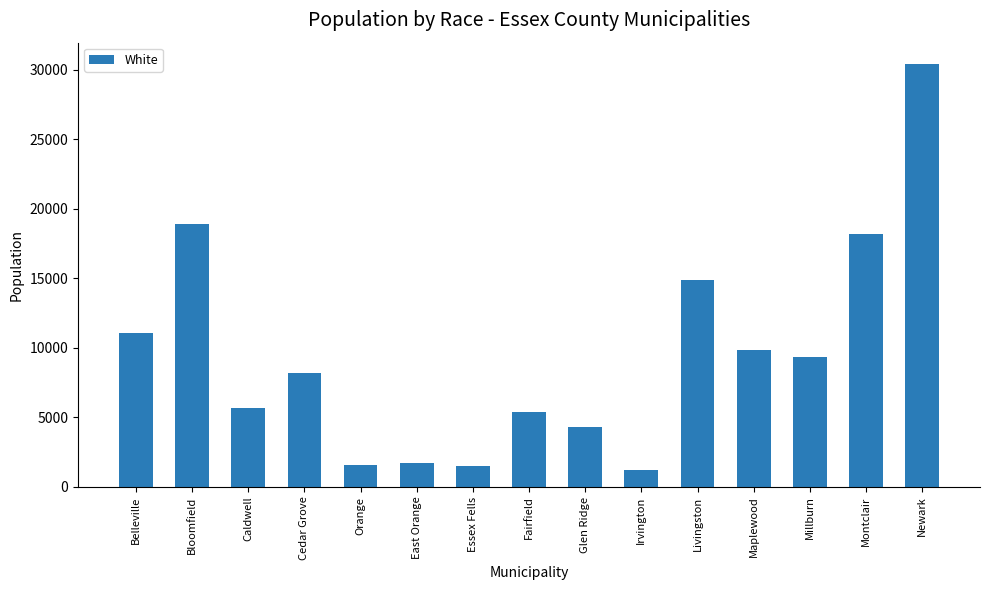

Approximately how many times larger is the value at Glen Ridge compared to Fairfield?

0.8